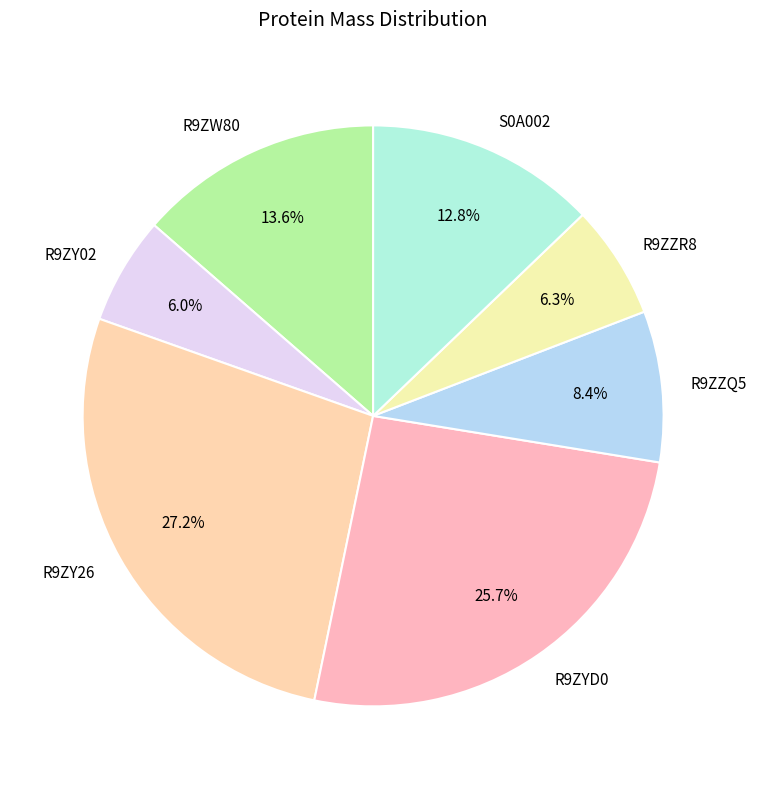

To the nearest percent, what is the average slice percentage?

14%